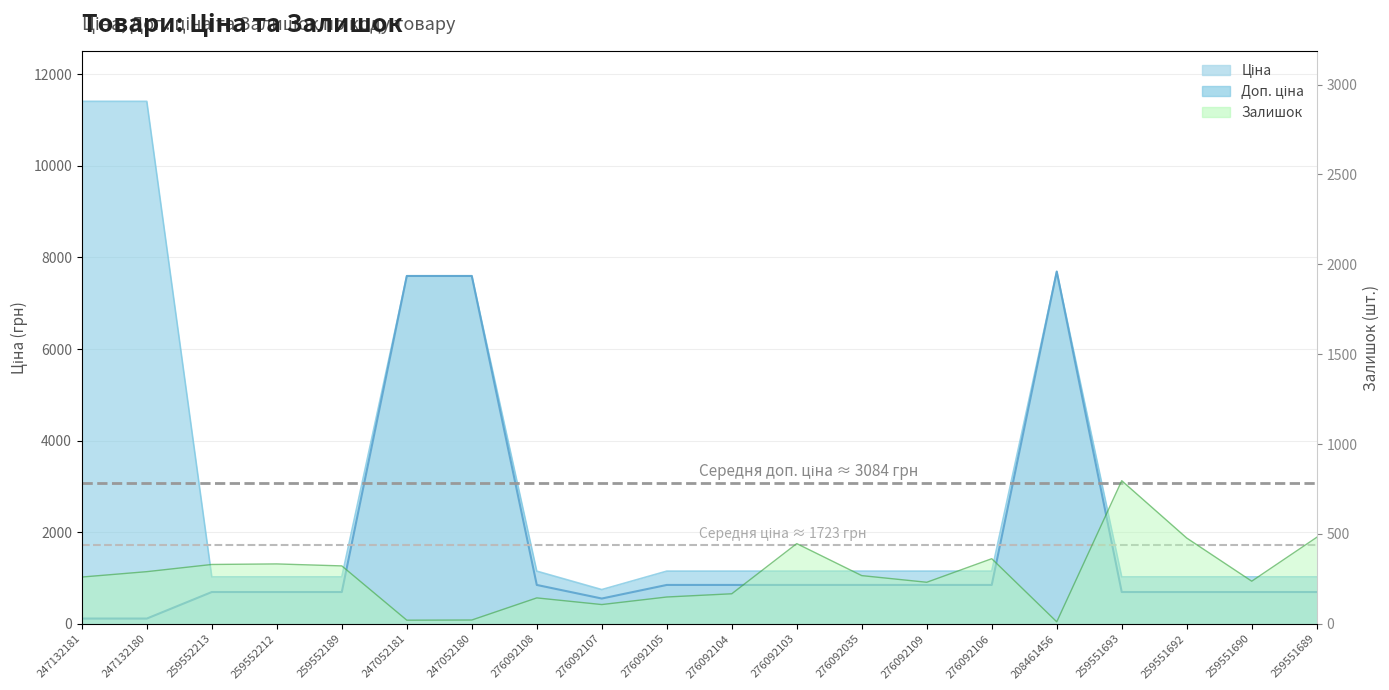

Is it true that Залишок equals 481.0 at 259551689?

True